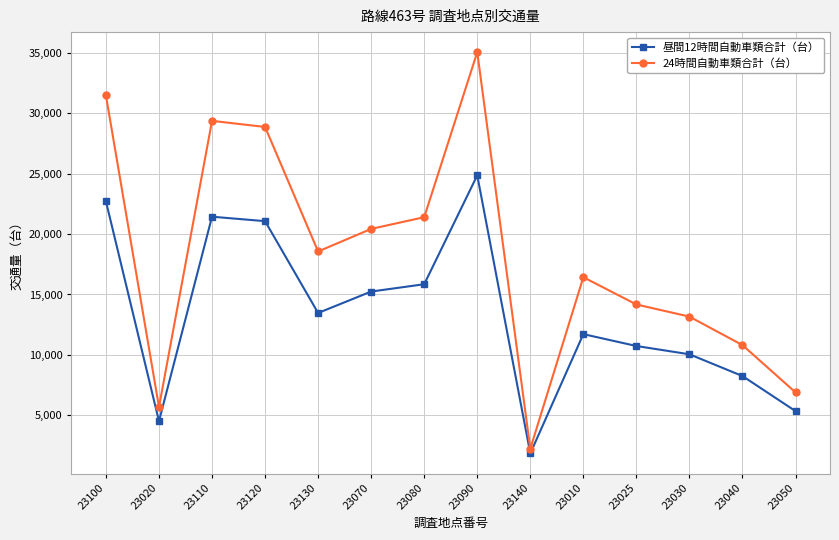

Which series has the largest total across all categories?

24時間自動車類合計（台）